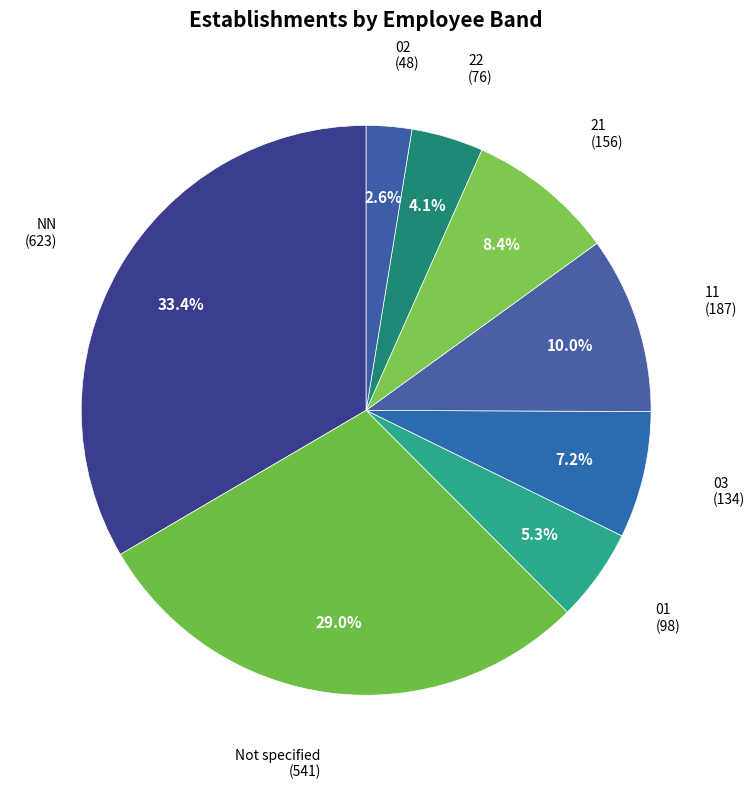

Count the number of slices in the pie.

8